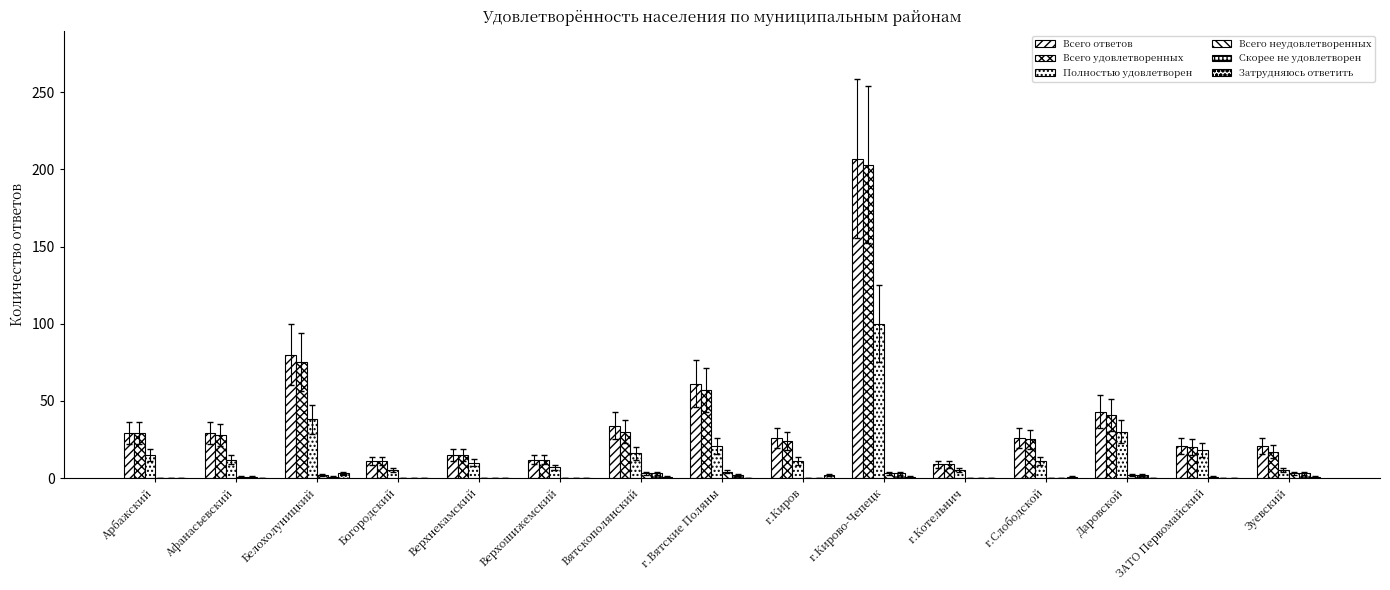

Are the bars horizontal?

No